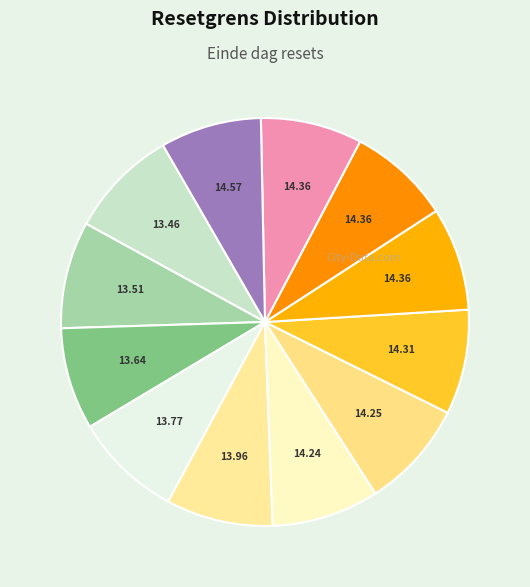

Which category has the smallest portion of the pie?

2025-02-20